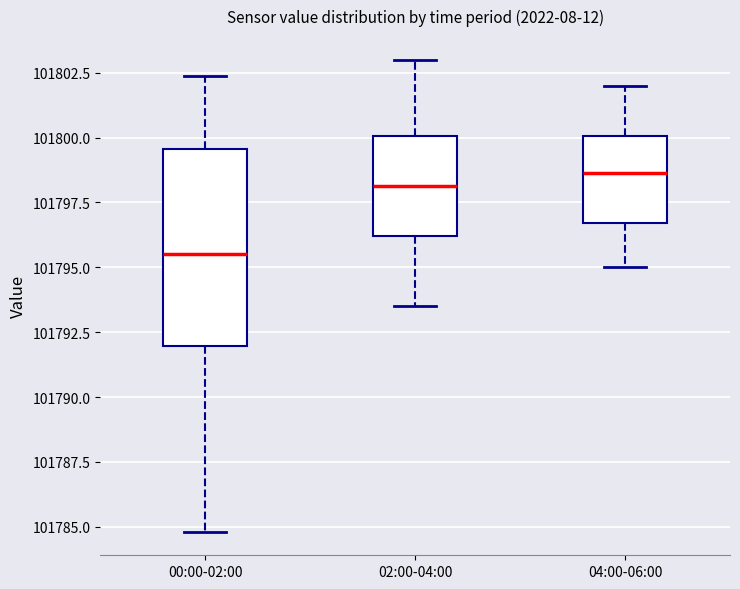

Reading left to right, read every box against the y-axis: the position of its median line, the range the box covers, and the ends of its whiskers. The values are not printed on the chart, so give them approximately, as read against the axis.

00:00-02:00: median 101795.5, box 101792.0 to 101799.5, whiskers 101785.0 to 101802.5
02:00-04:00: median 101798.0, box 101796.0 to 101800.0, whiskers 101793.5 to 101803.0
04:00-06:00: median 101798.5, box 101796.5 to 101800.0, whiskers 101795.0 to 101802.0